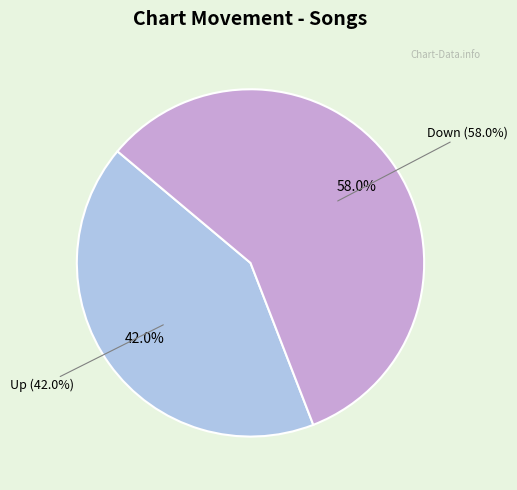

Count the number of slices in the pie.

2